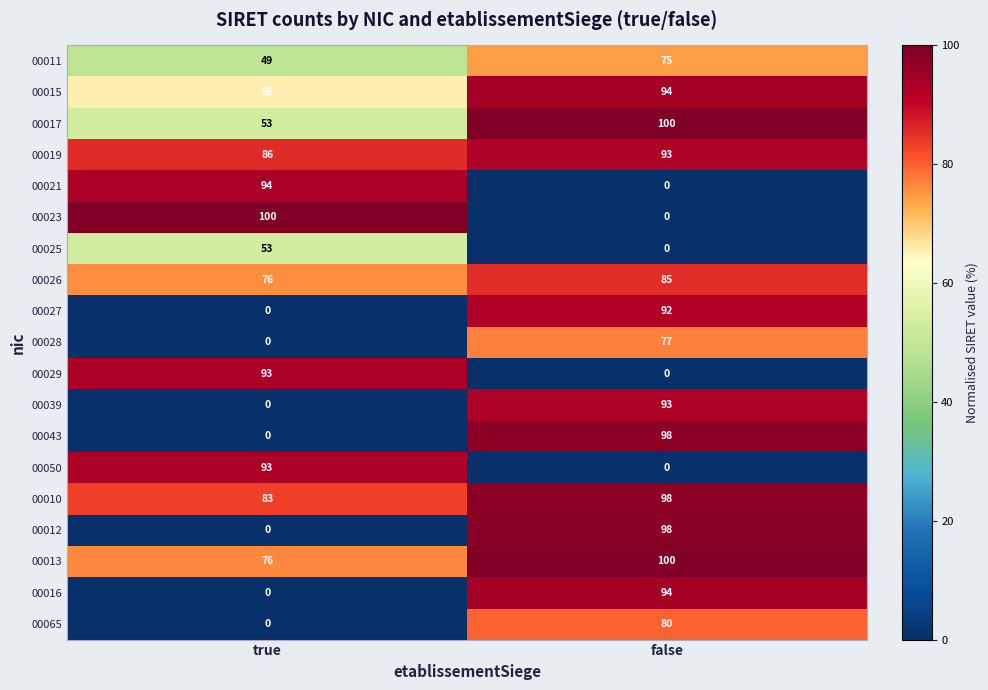

At which label is 00050 closest to 46?

false